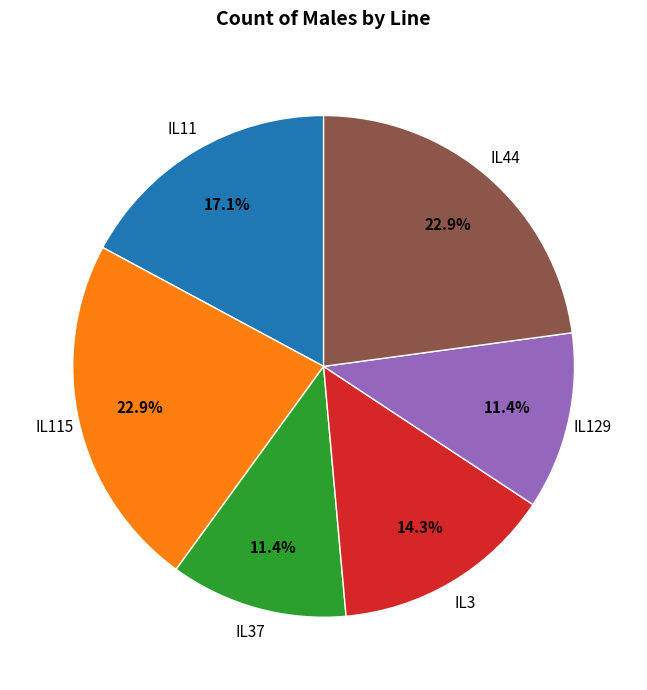

To the nearest percent, what is the difference between the IL11 and IL44 slice percentages?

6%